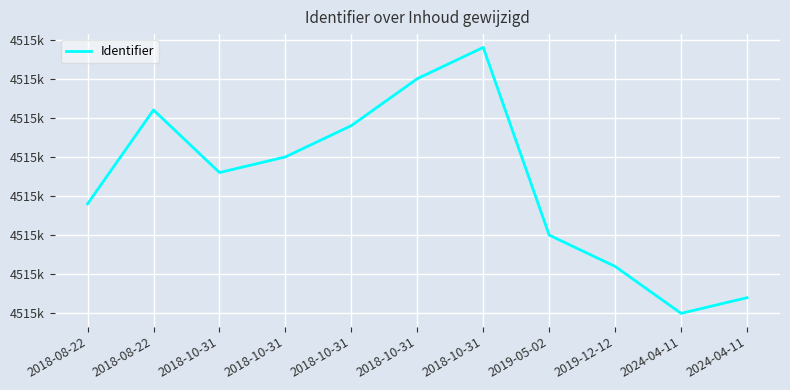

List the labels in order of value, smallest first.

2024-04-11, 2024-04-11, 2019-12-12, 2019-05-02, 2018-08-22, 2018-10-31, 2018-10-31, 2018-10-31, 2018-08-22, 2018-10-31, 2018-10-31